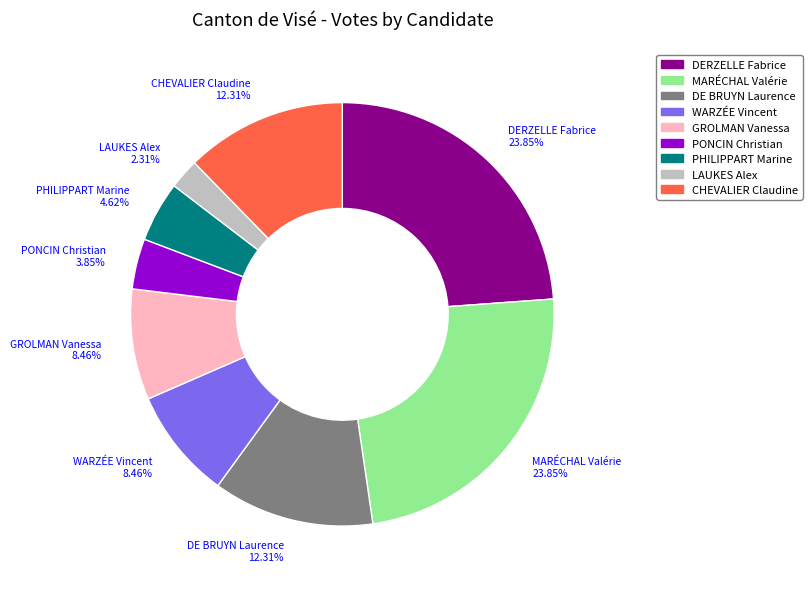

Which category has the smallest portion of the pie?

LAUKES Alex